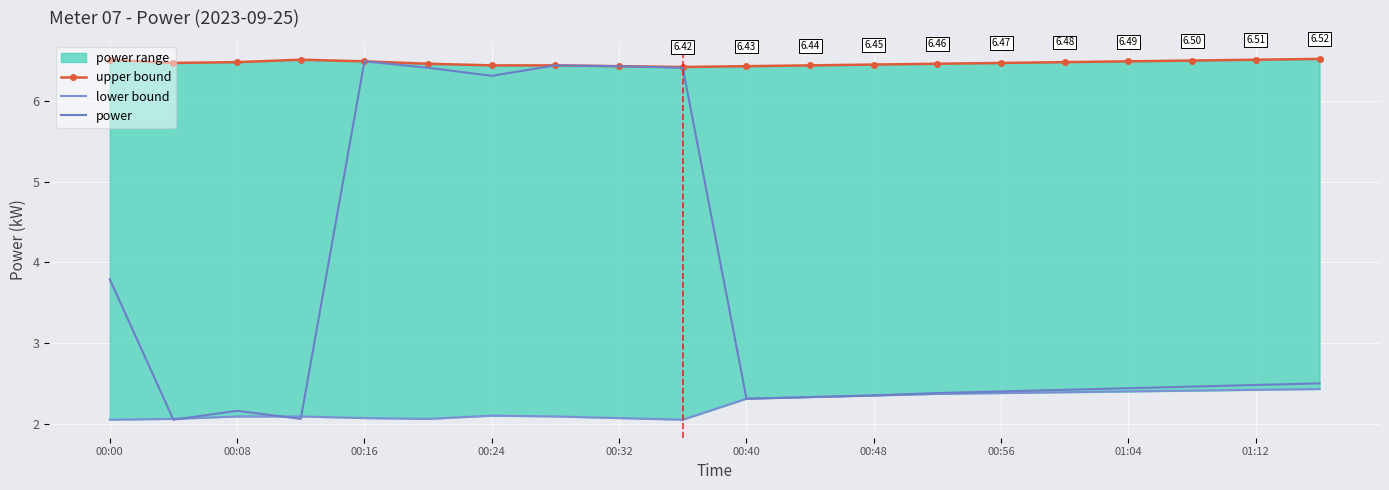

What position from the right is 00:40?

10